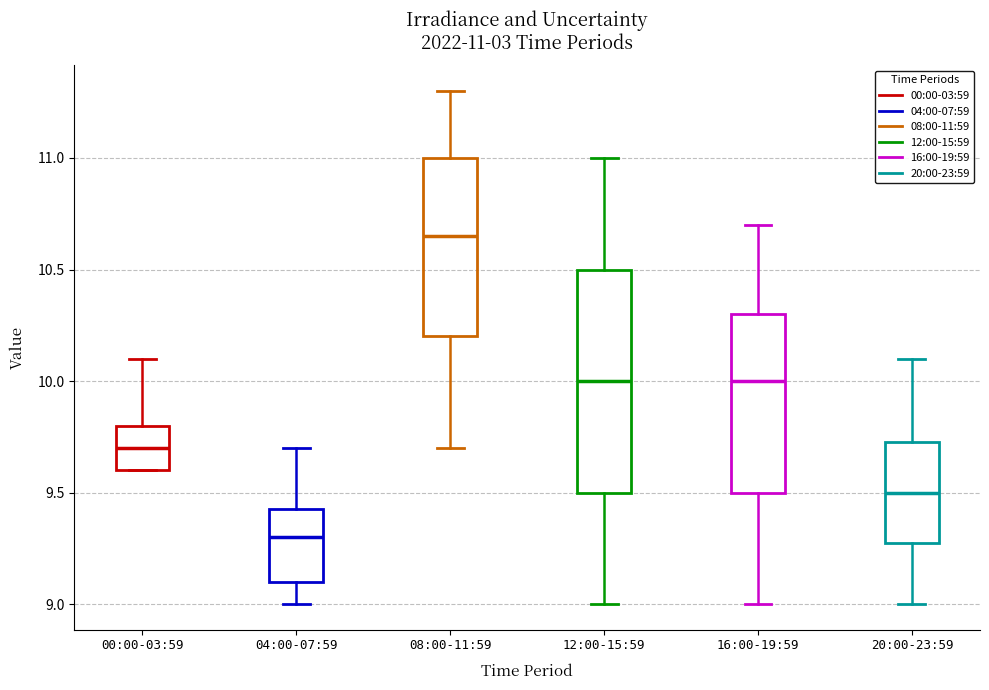

Comparing the boxes themselves (not the whiskers), which one is the tallest?

12:00-15:59